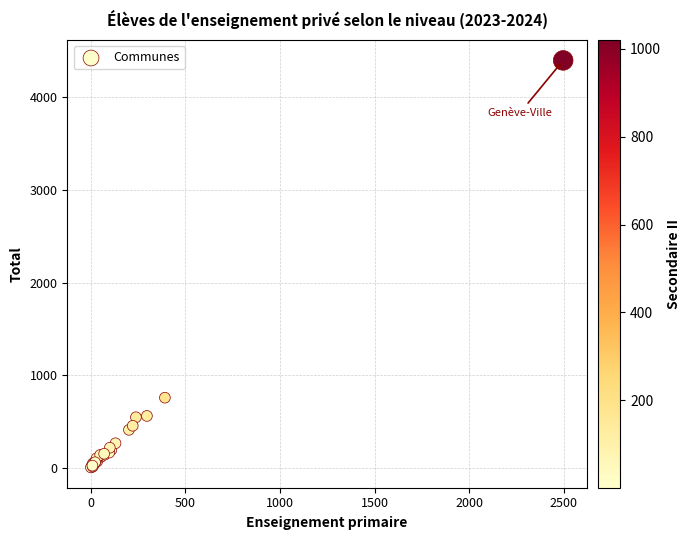

What Y value in the scatter plot is closest to 2201?

757